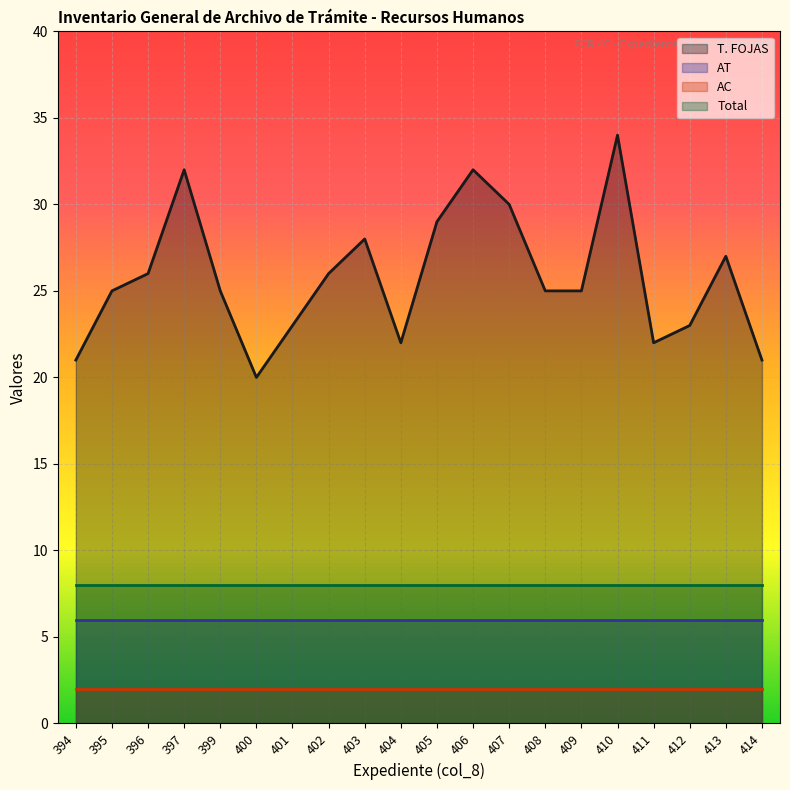

True or false: T. FOJAS has a value of 21 at 397.

False